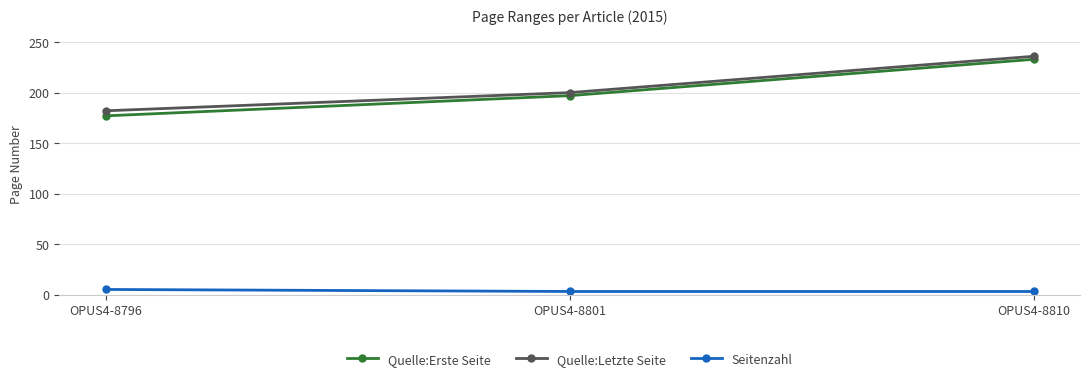

Which label corresponds to the largest value in the chart?

OPUS4-8810